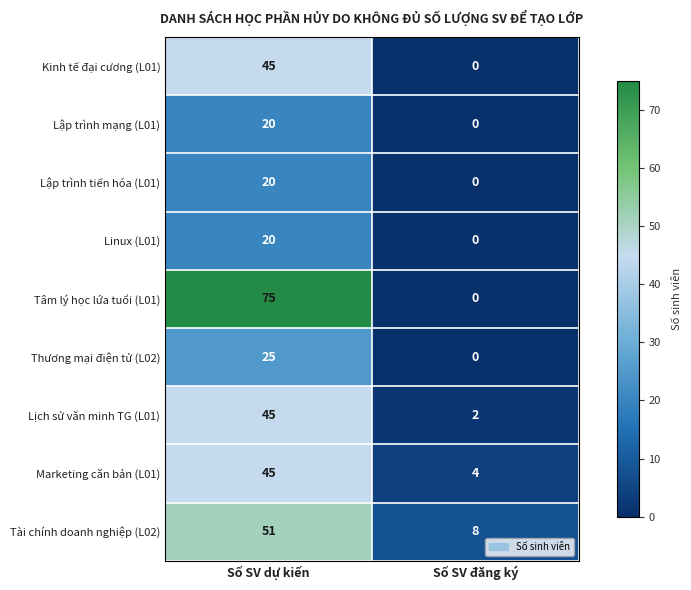

What value does the Lập trình mạng (L01) series have at Số SV dự kiến?

20